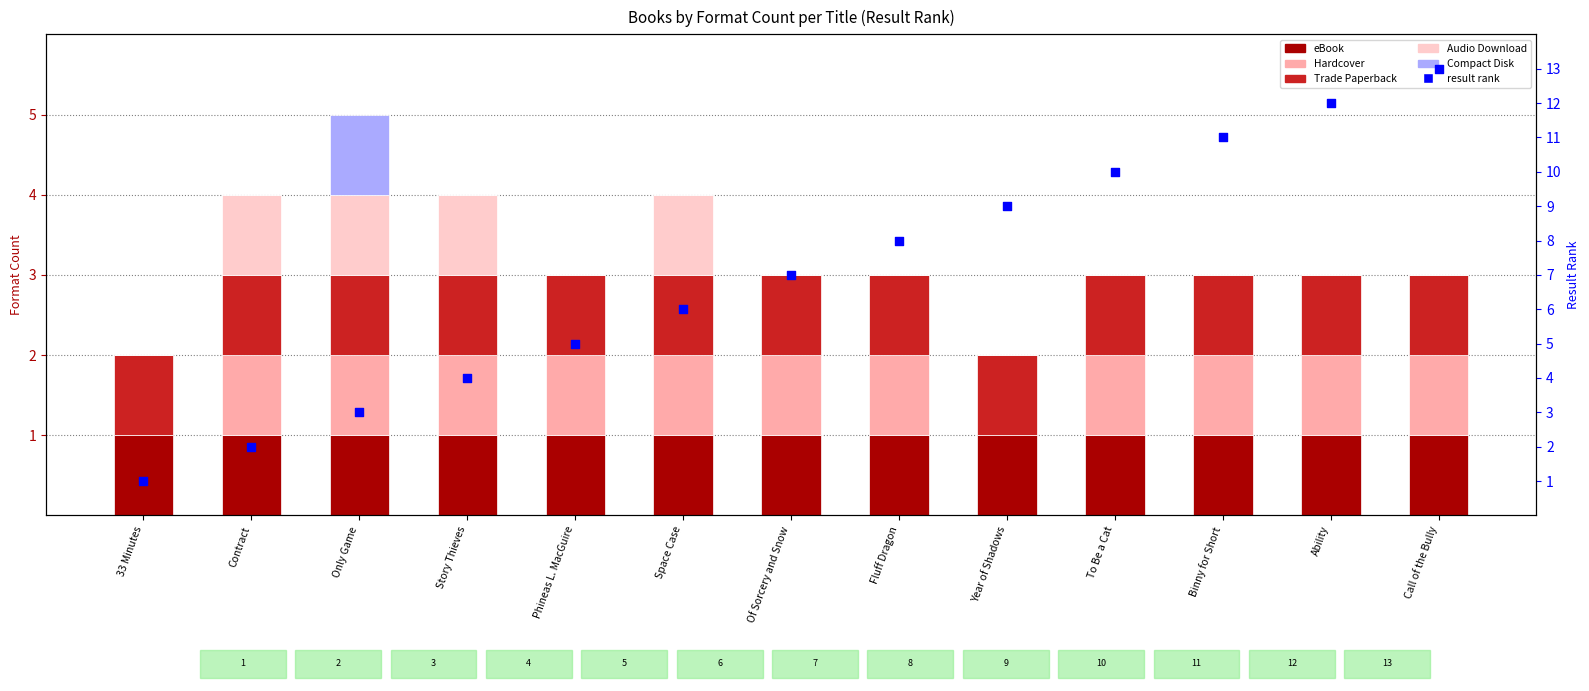

At how many categories does at least one series exceed 7?

6